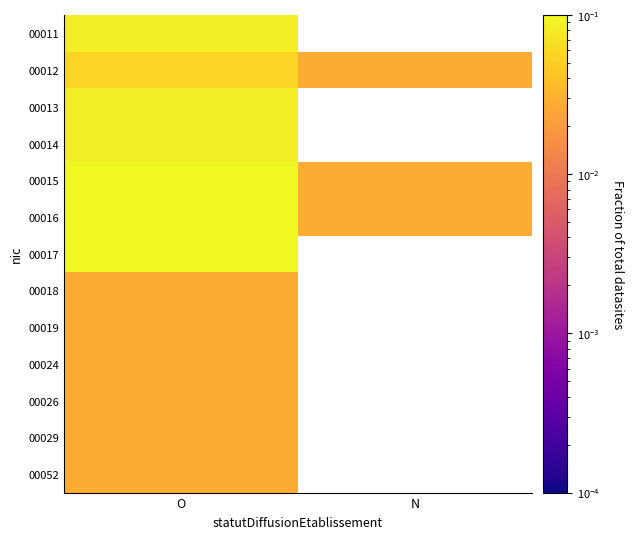

Is the value of 00014 at N greater than the value of 00013 at N?

No